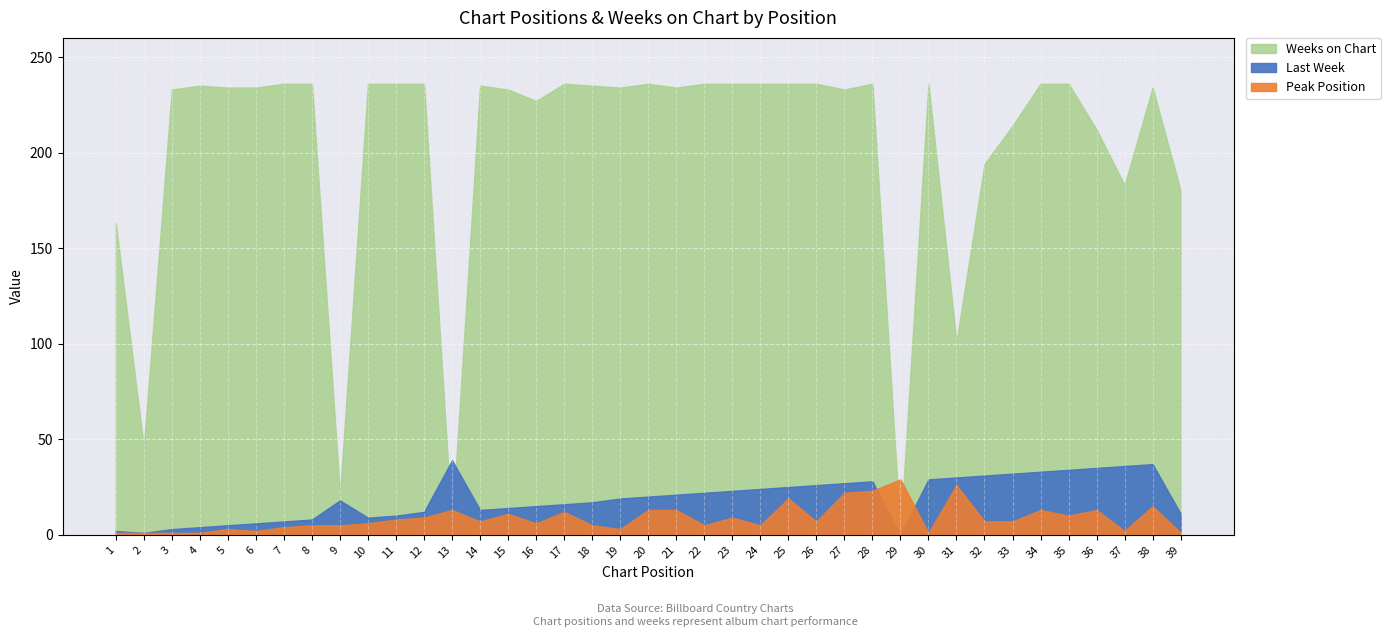

At how many categories does at least one series exceed 234?

19